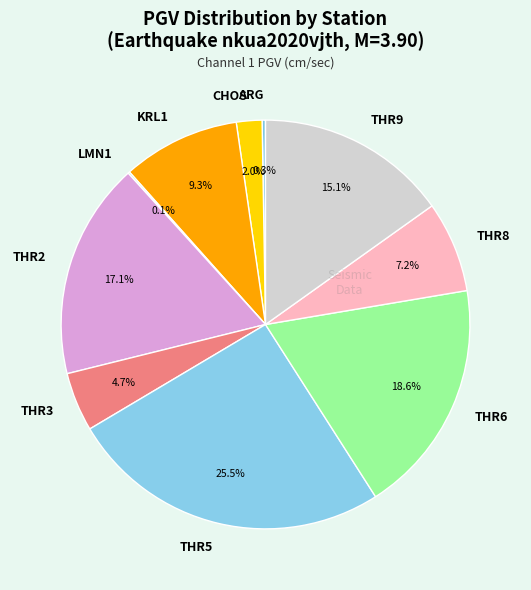

Which slice is the largest?

THR5